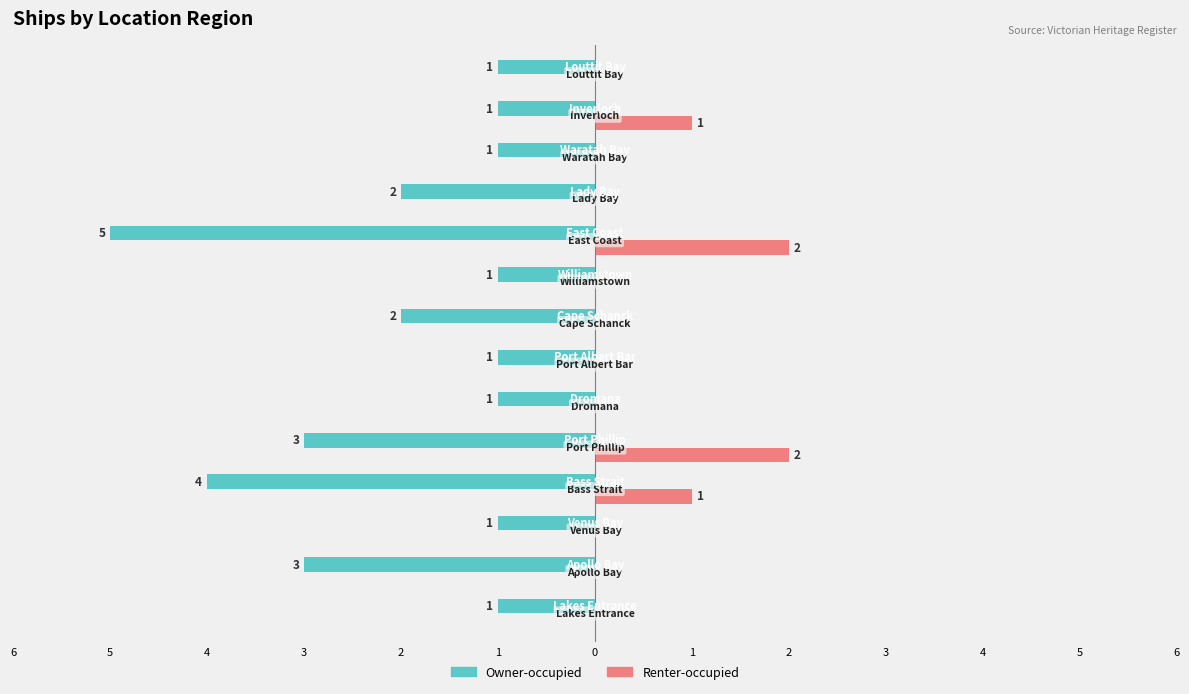

What is the value of the Owner-occupied bar at the 4th from the left?

-4